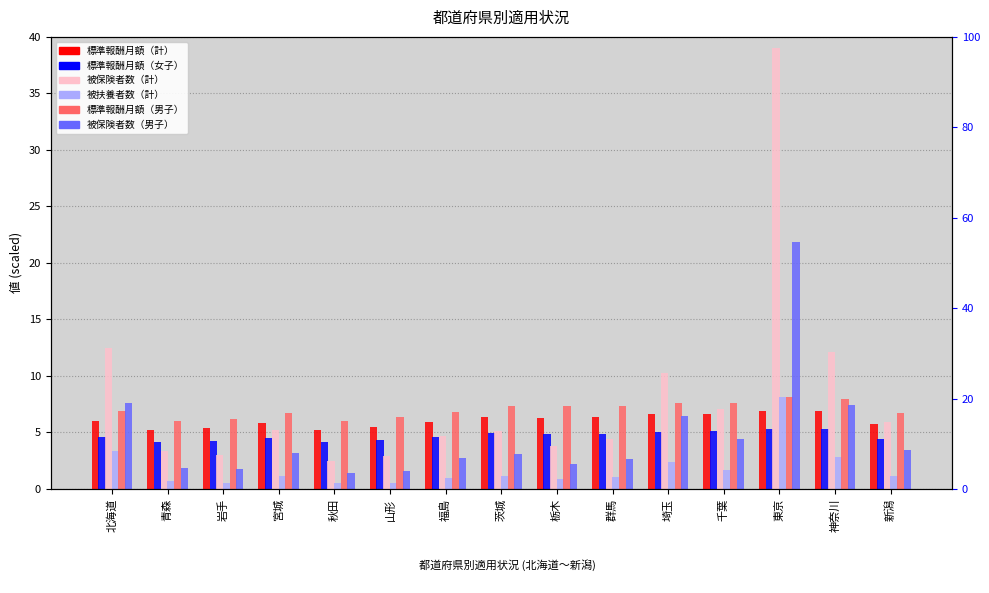

What is the spread (max minus min) of values at 埼玉?

7.9